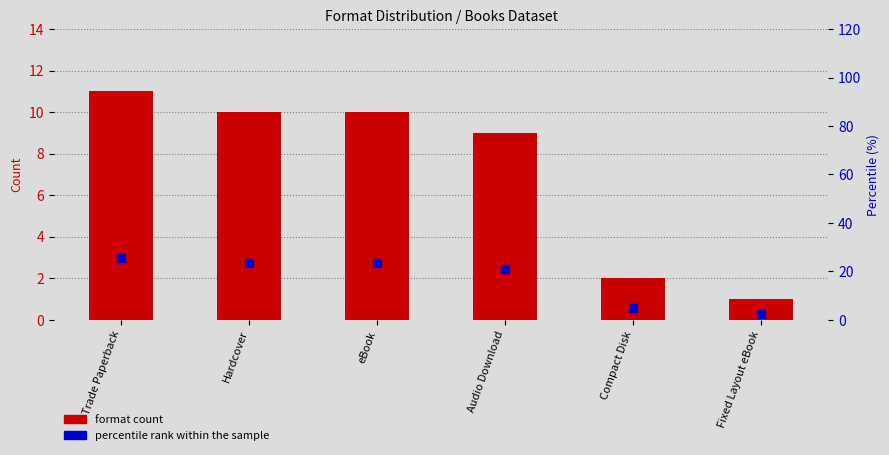

Which series has the largest total across all categories?

percentile rank within the sample